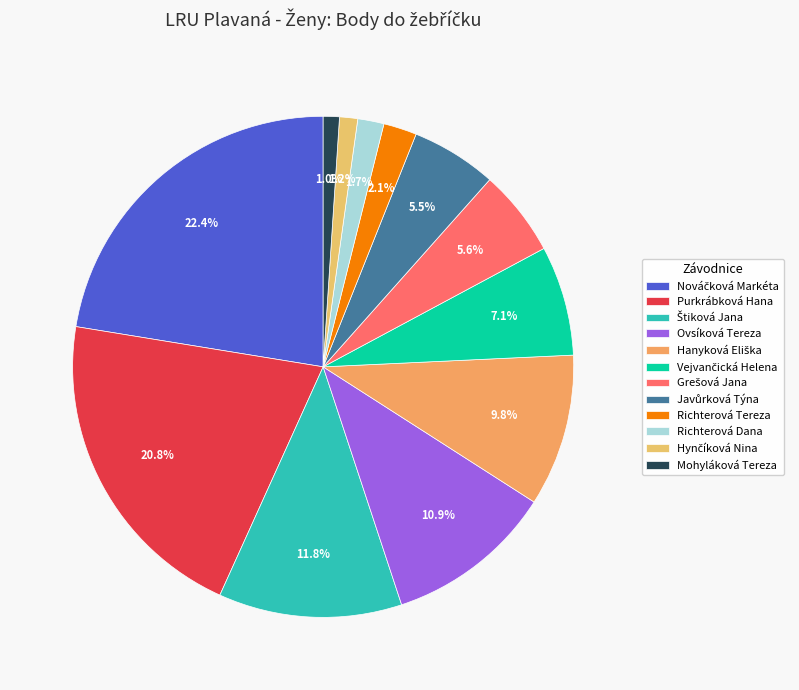

What is the change in value from Ovsíková Tereza to Vejvančická Helena?

-58